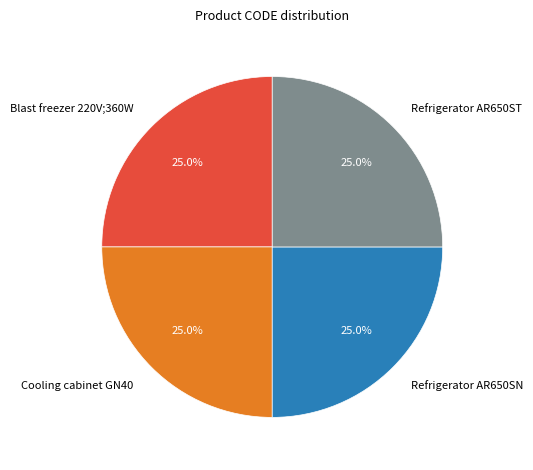

How many segments does this pie chart have?

4